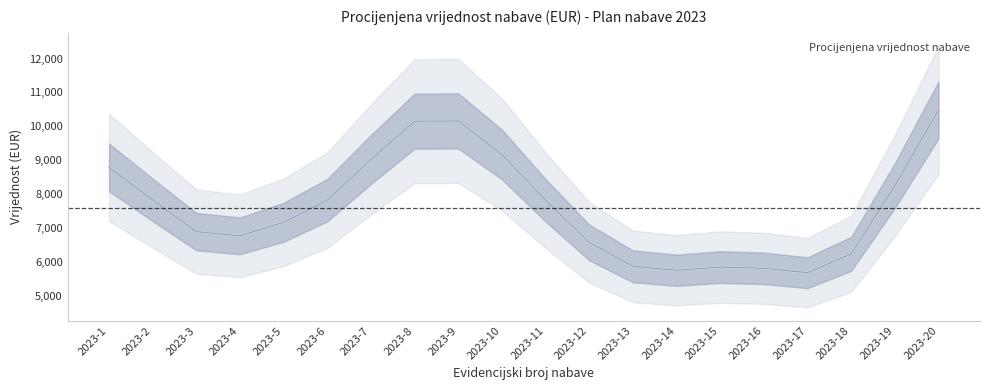

The value at 2023-14 is 5759.0. True or false?

True